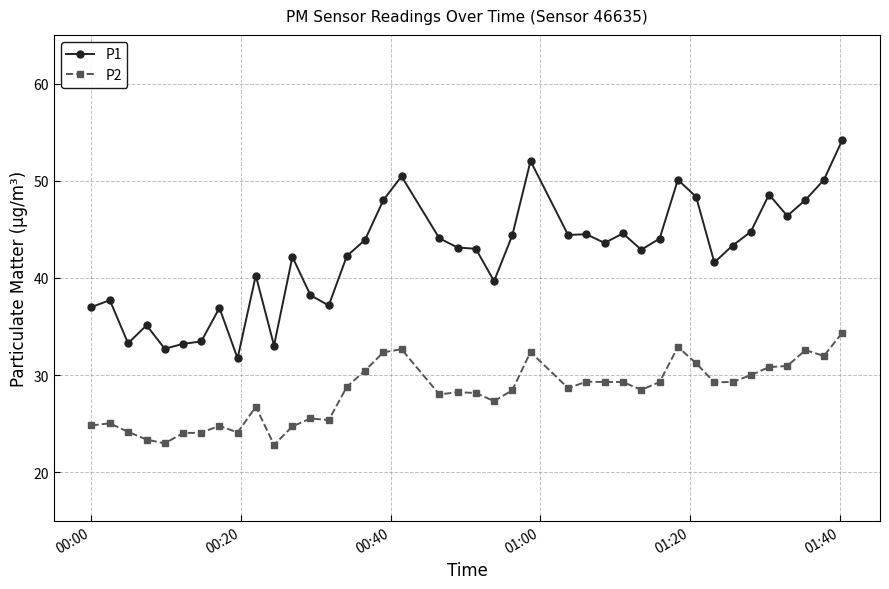

True or false: P1 has more than 2 points higher than both neighbors.

True